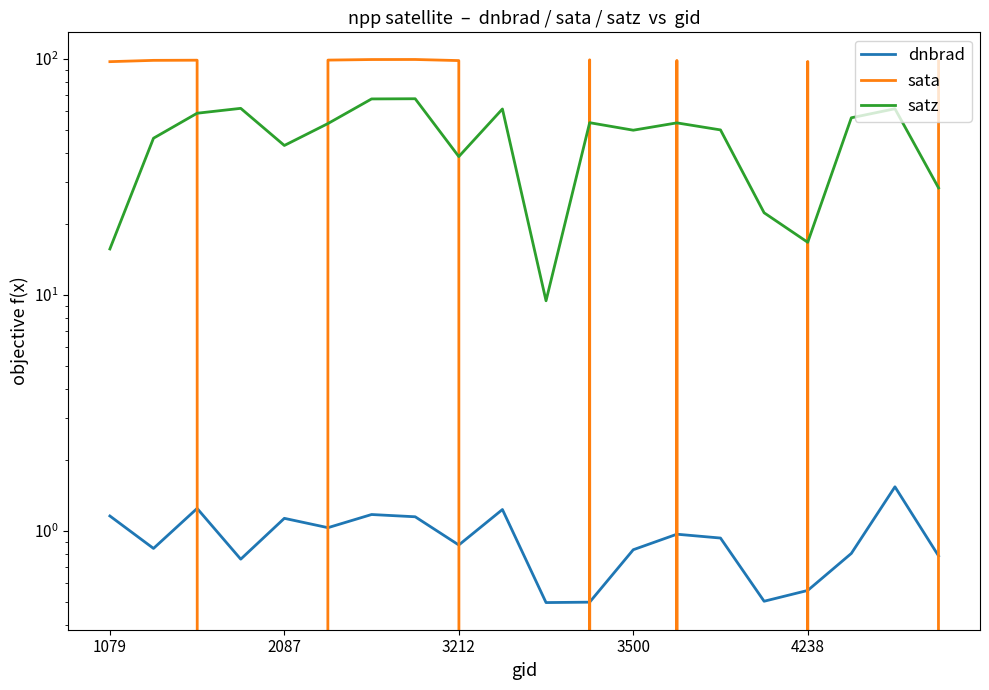

What are all the series names shown in the legend?

dnbrad, sata, satz